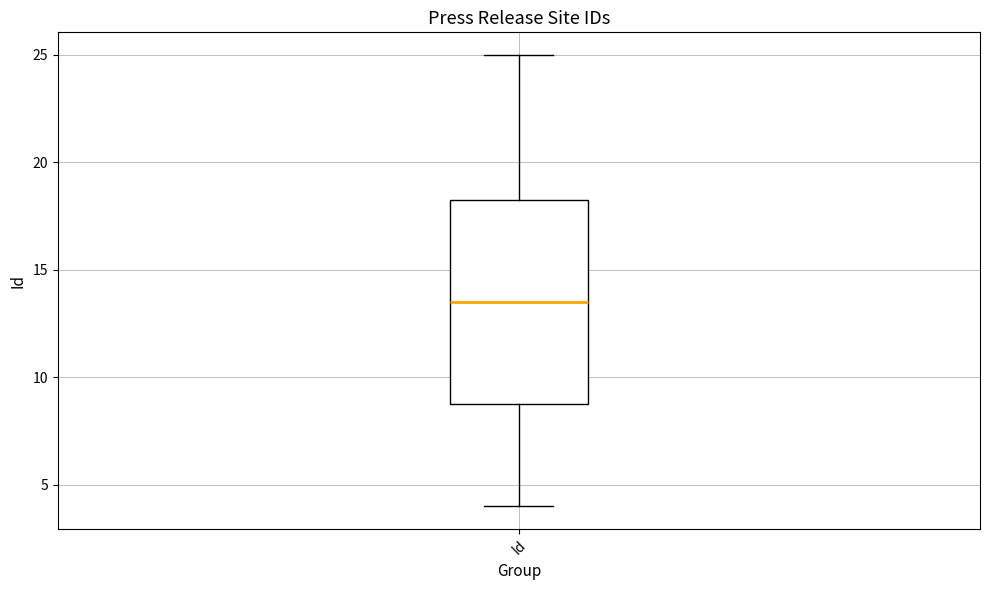

Where does the median line of the box for Id sit on the y-axis? The values are not printed on the chart, so give them approximately, as read against the axis.

13.5